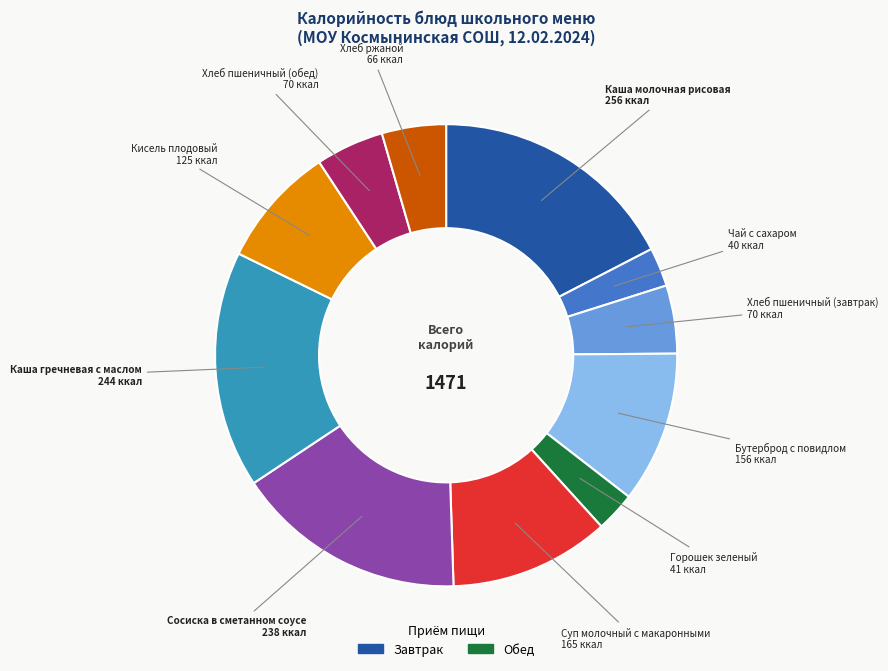

Is there any slice that represents more than half of the pie?

No